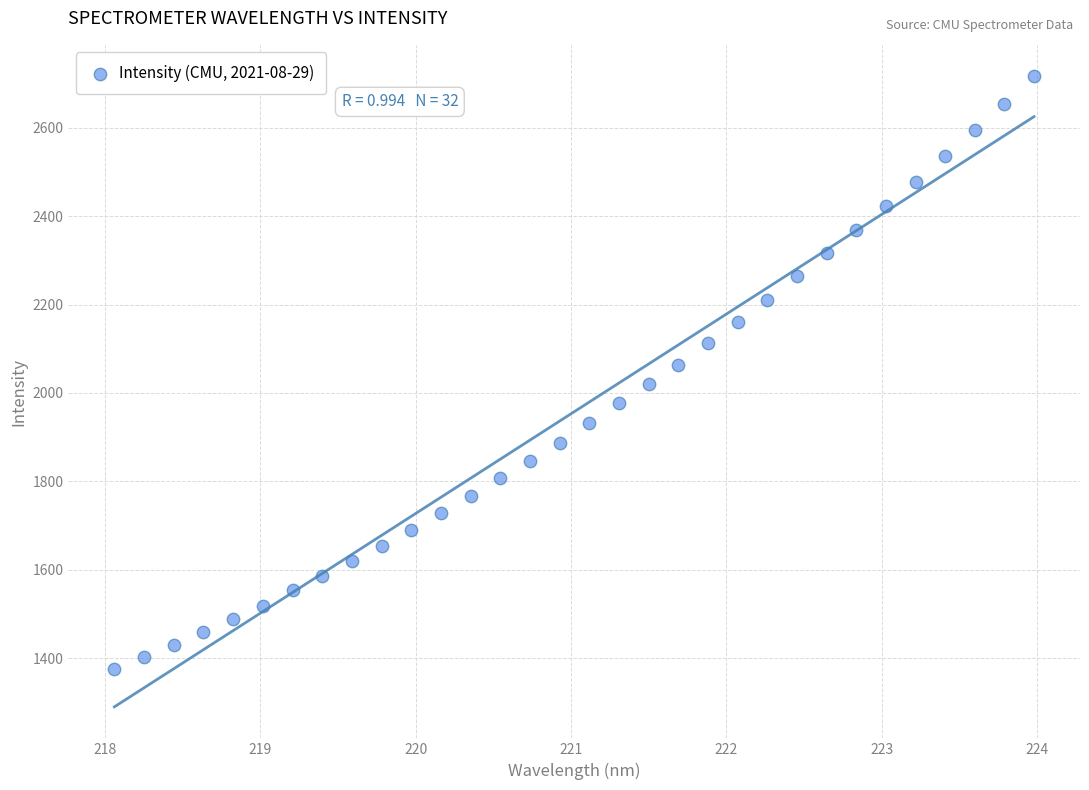

What is the range of X values (max minus min)?

5.9